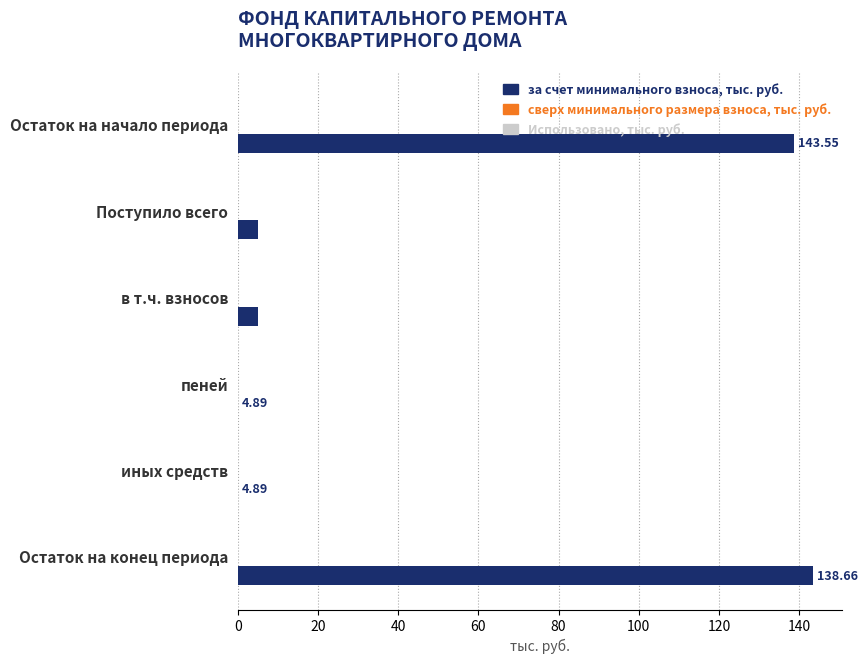

Are the bars horizontal?

Yes